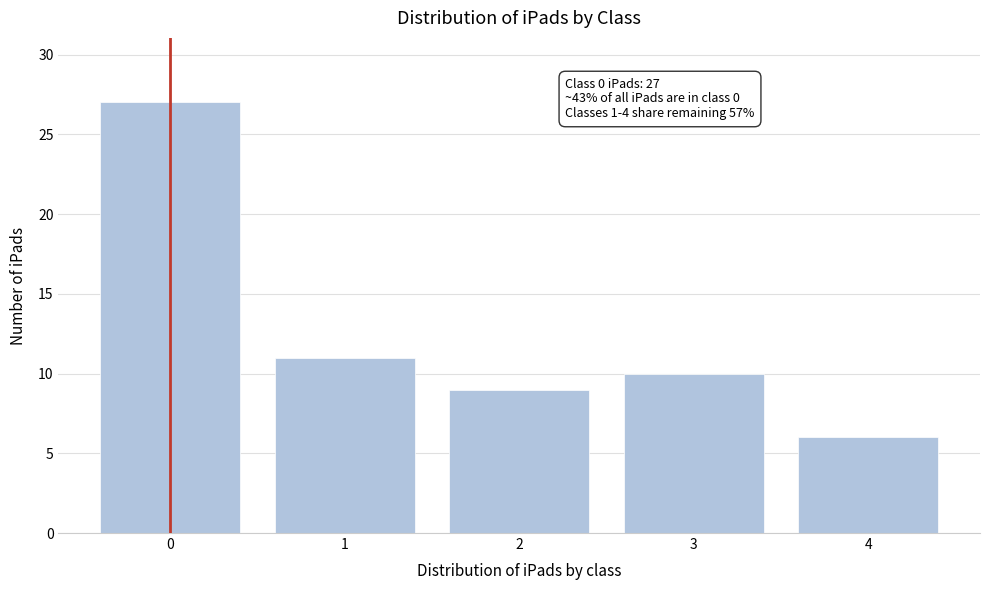

Reading left to right, transcribe all the data shown in this chart.

0=27	1=11	2=9	3=10	4=6